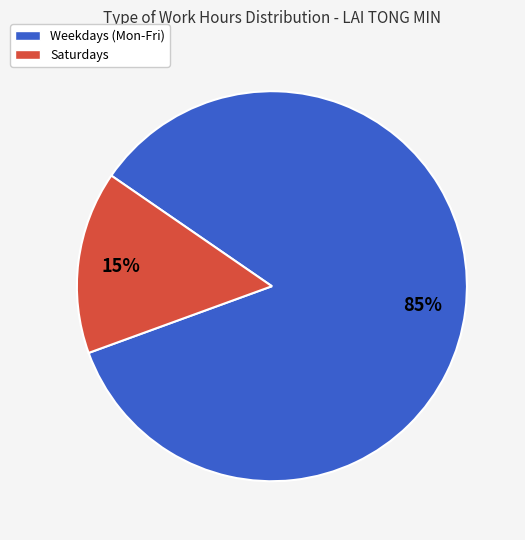

What percentage is the Weekdays (Mon-Fri) slice, to the nearest percent?

85%